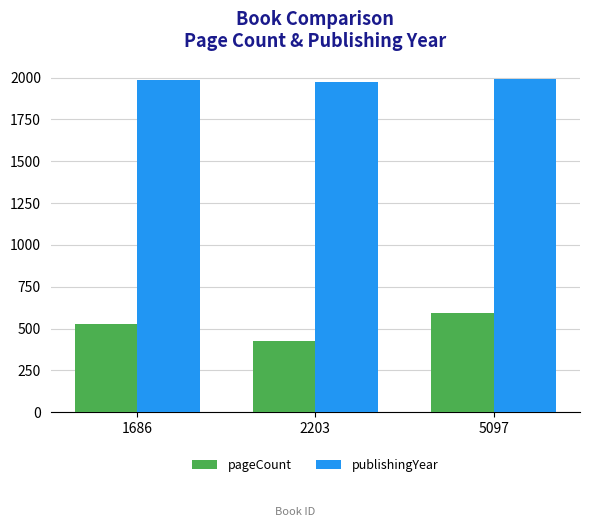

What is the spread (max minus min) of values at 2203?

1552